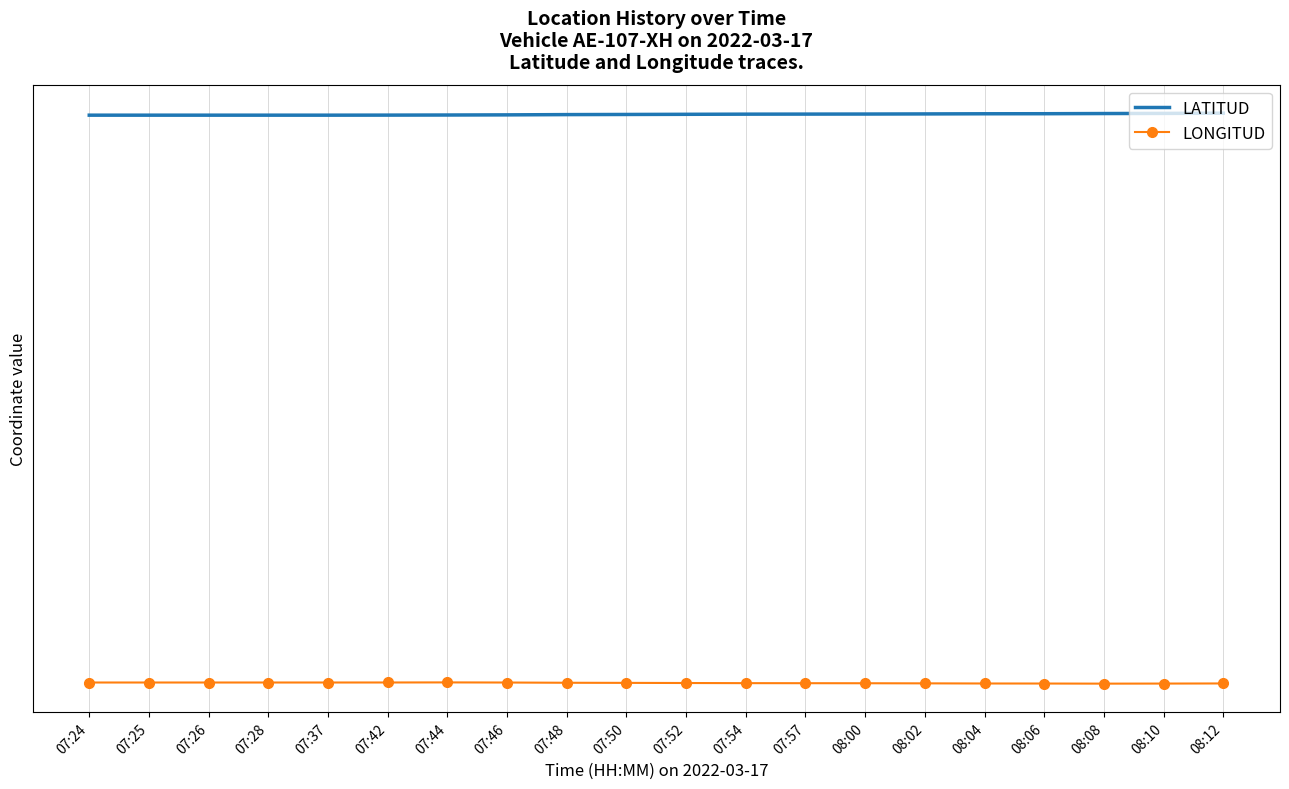

Which category has the lowest value in the LONGITUD series?

08:08